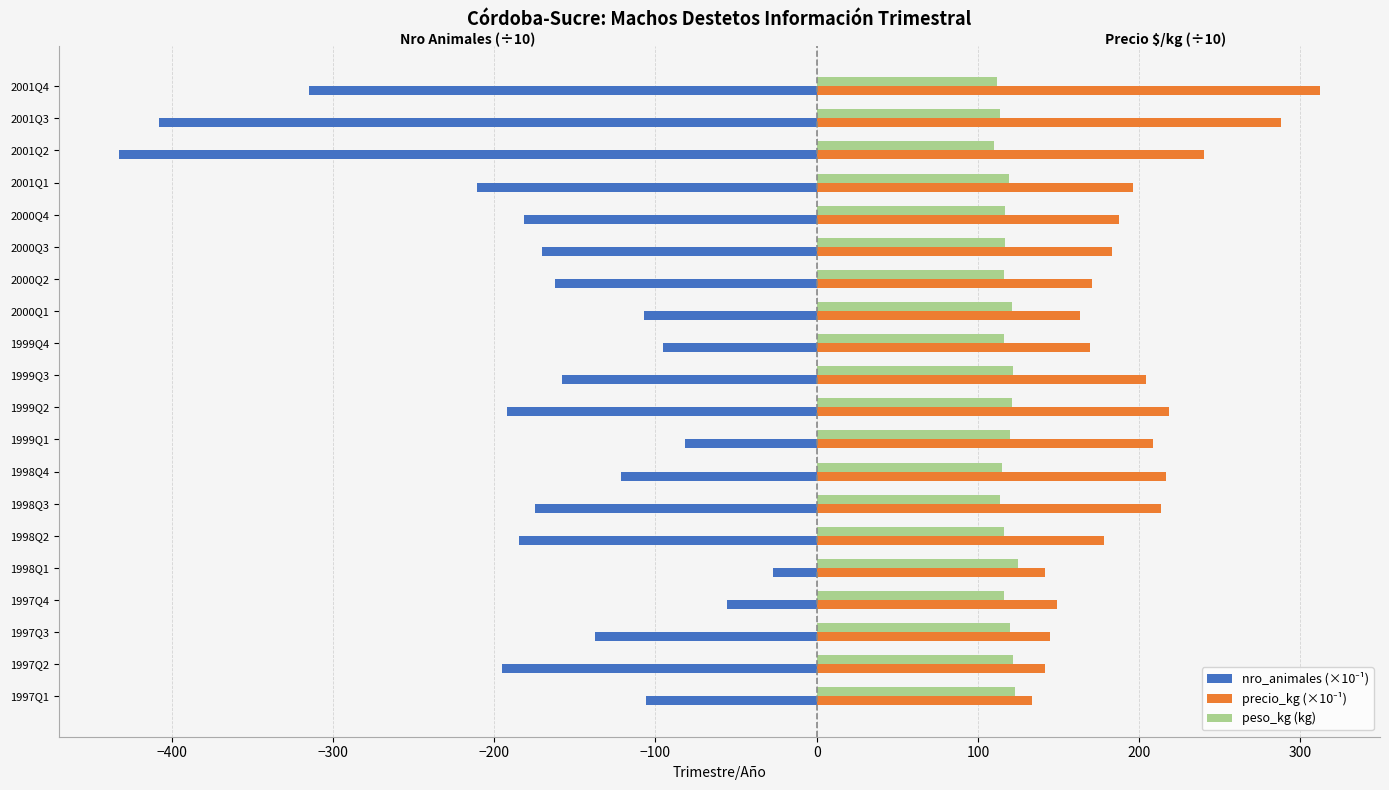

The value of peso_kg (kg) at 1998Q4 is 115.0. True or false?

True